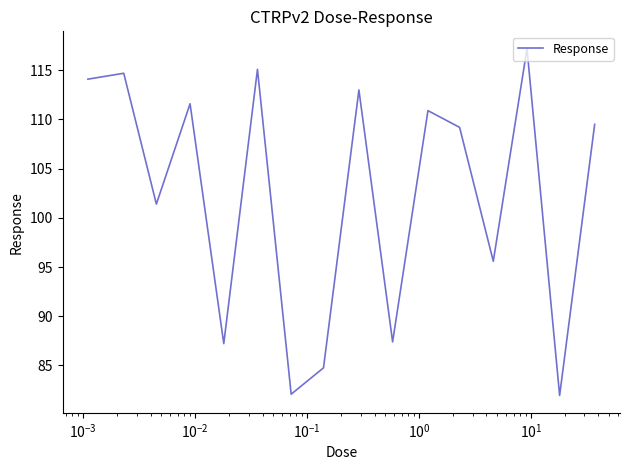

What is the difference between the maximum and minimum values?

35.3